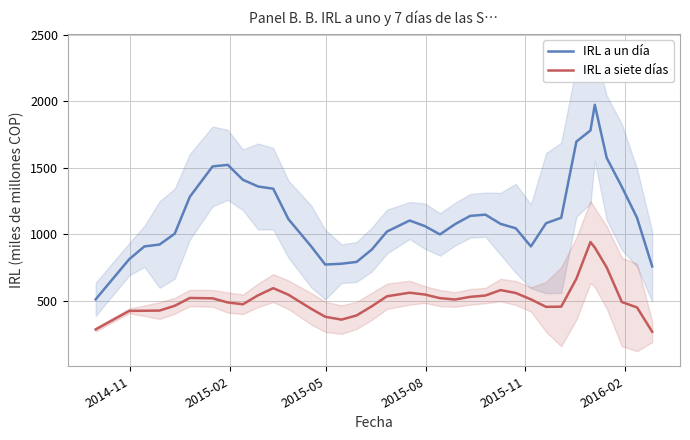

True or false: IRL a un día has more than 2 interior local peaks.

True